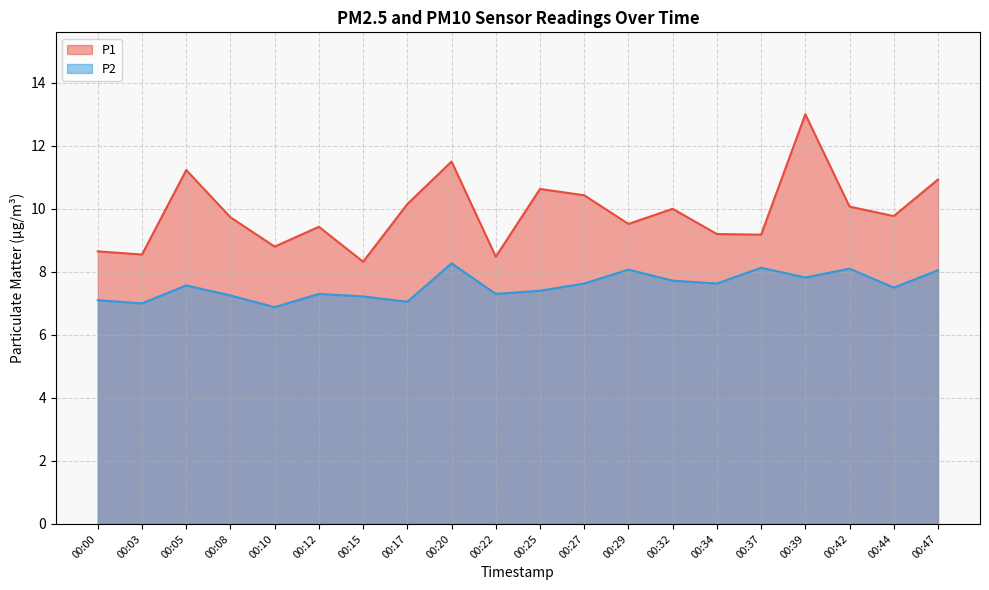

The P2 series shows 14.4 at 00:42. True or false?

False